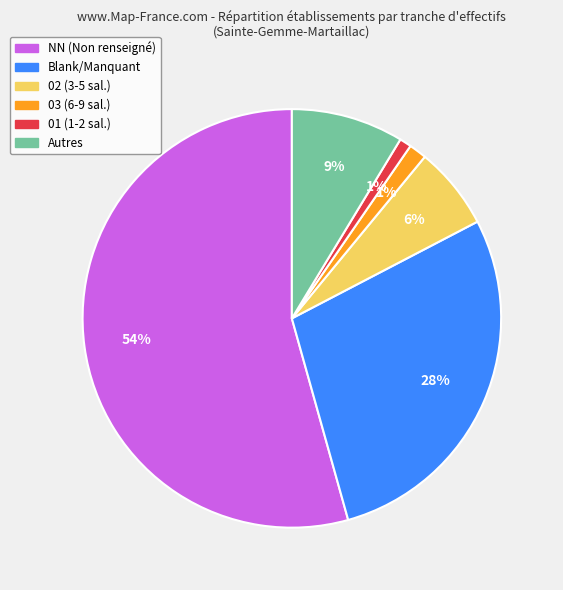

To the nearest percent, what is the average slice percentage?

17%